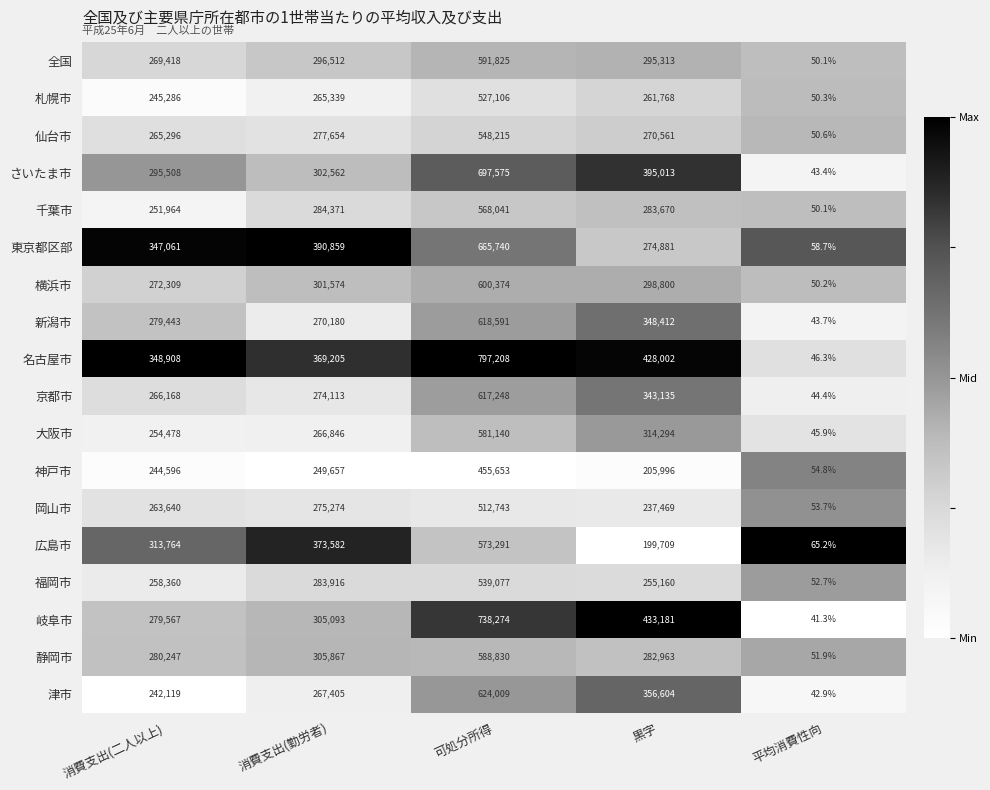

Rank the series by their maximum value, from lowest to highest.

神戸市, 岡山市, 札幌市, 福岡市, 仙台市, 千葉市, 広島市, 大阪市, 静岡市, 全国, 横浜市, 京都市, 新潟市, 津市, 東京都区部, さいたま市, 岐阜市, 名古屋市